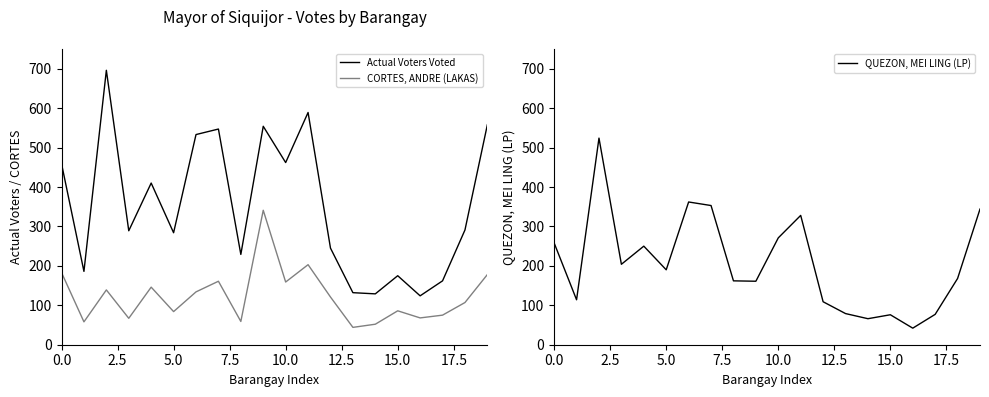

True or false: Actual Voters Voted and CORTES, ANDRE (LAKAS) intersect in this chart.

False